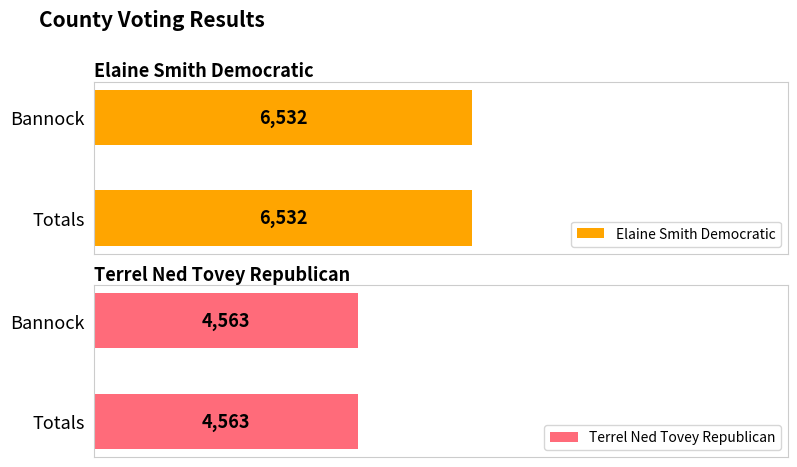

Which series has the largest total across all categories?

Elaine Smith Democratic